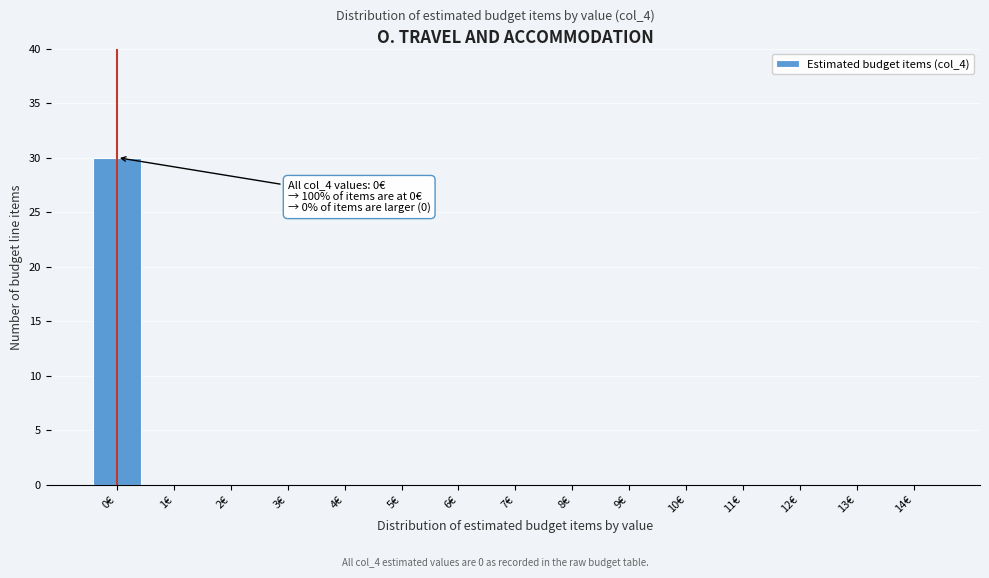

Reading right to left, list all the values displayed in this chart.

14€=0	13€=0	12€=0	11€=0	10€=0	9€=0	8€=0	7€=0	6€=0	5€=0	4€=0	3€=0	2€=0	1€=0	0€=30